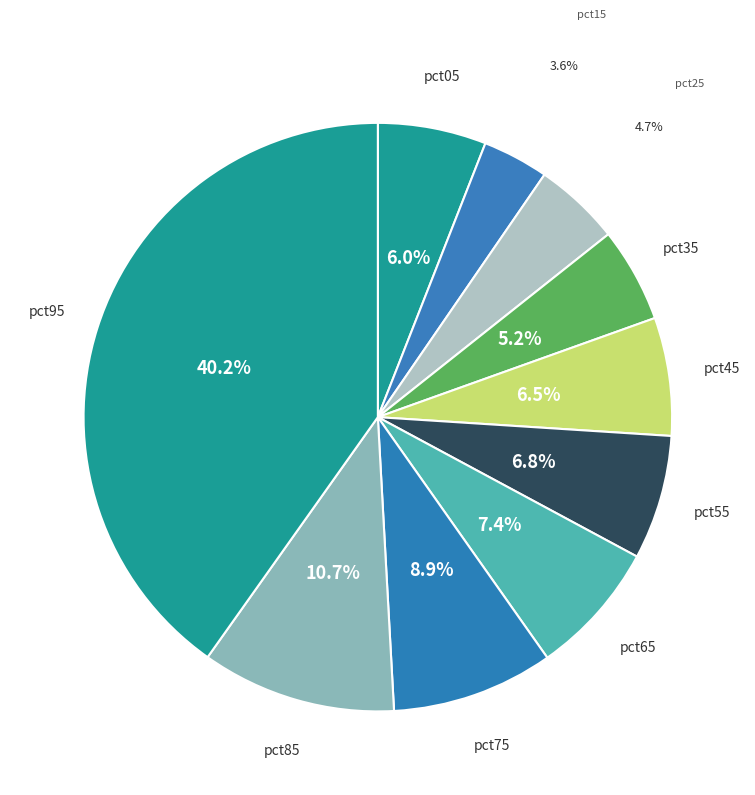

Is it true that pct45 is 1% of the pie?

False